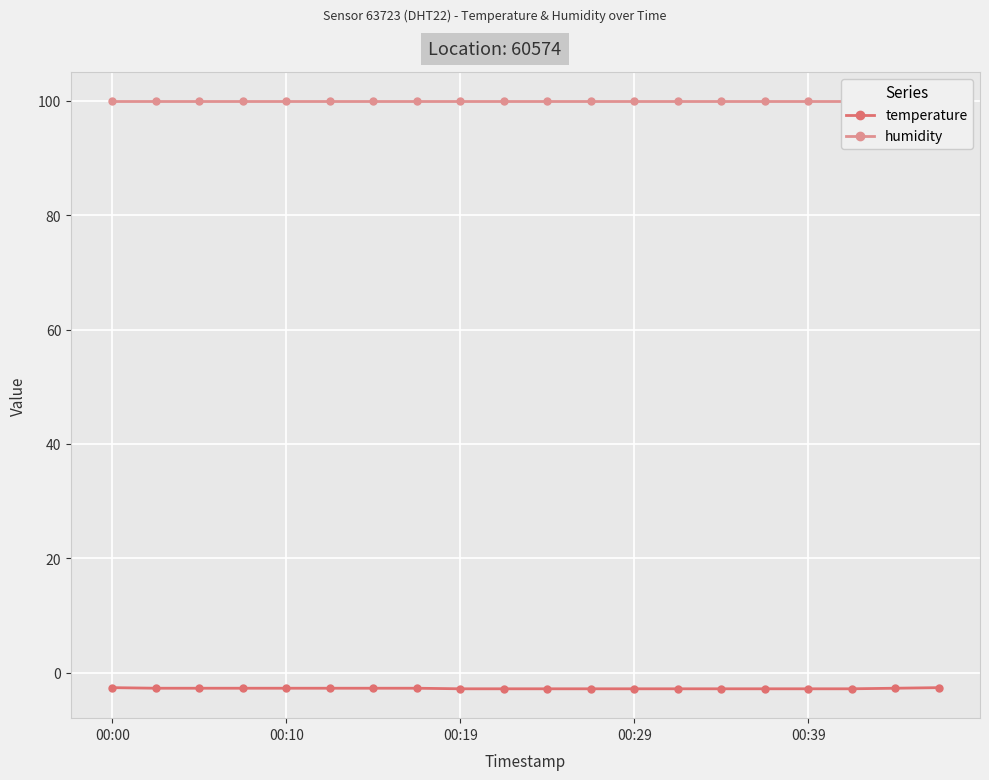

What are all the series names shown in the legend?

temperature, humidity